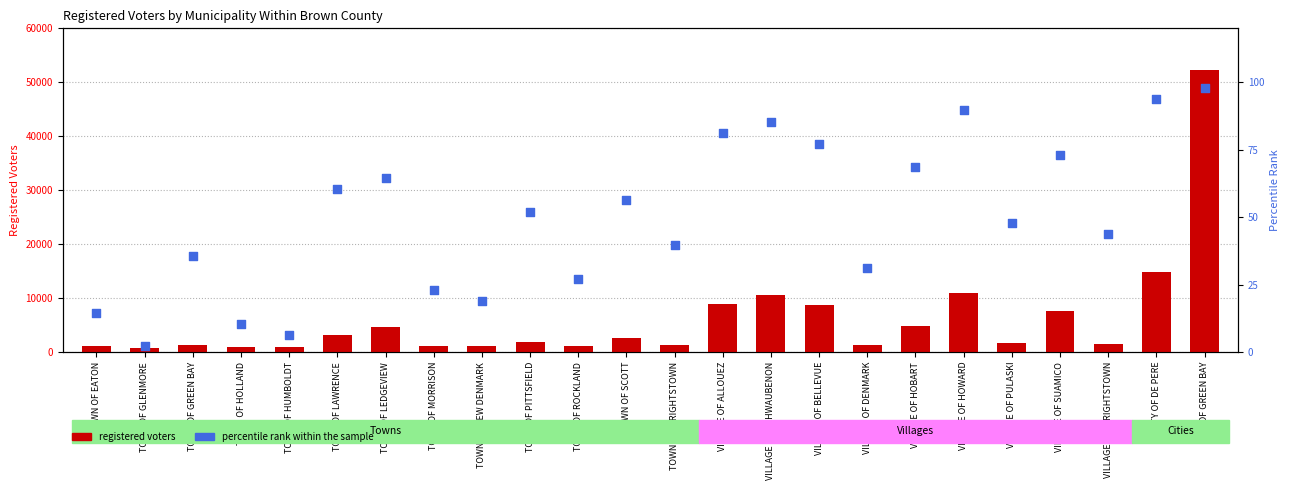

Which series reaches the maximum Y coordinate?

registered voters